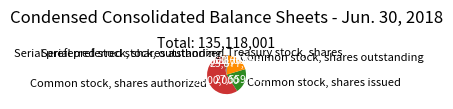

Do Common stock, shares outstanding and Common stock, shares issued together represent more than half of the pie?

No